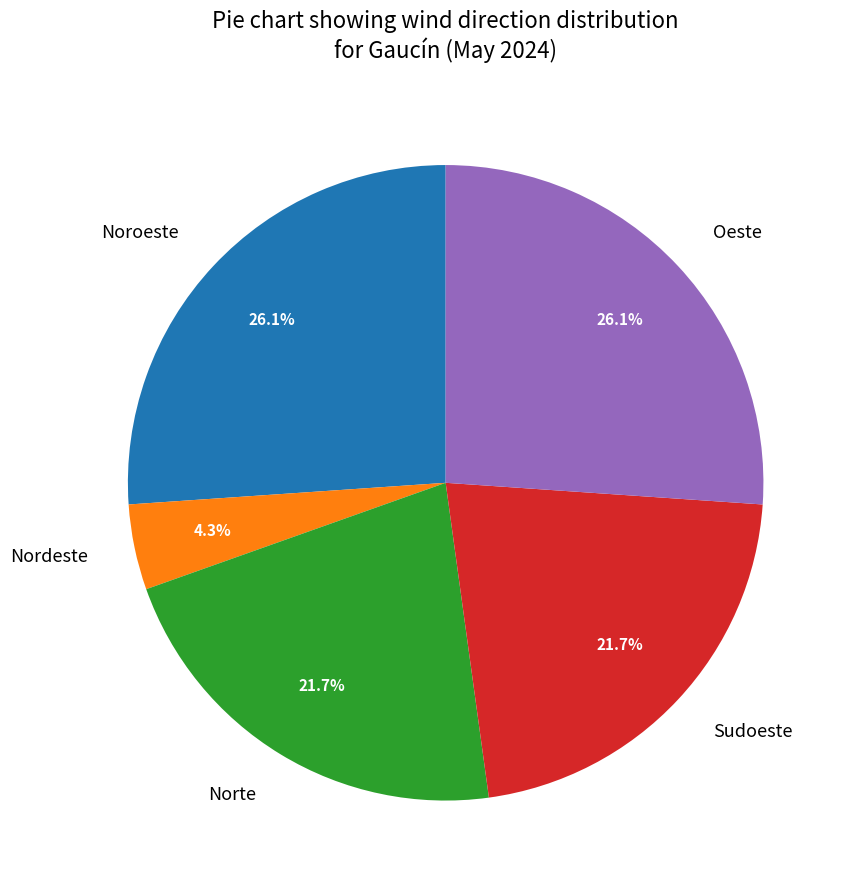

Which category has the smallest portion of the pie?

Nordeste